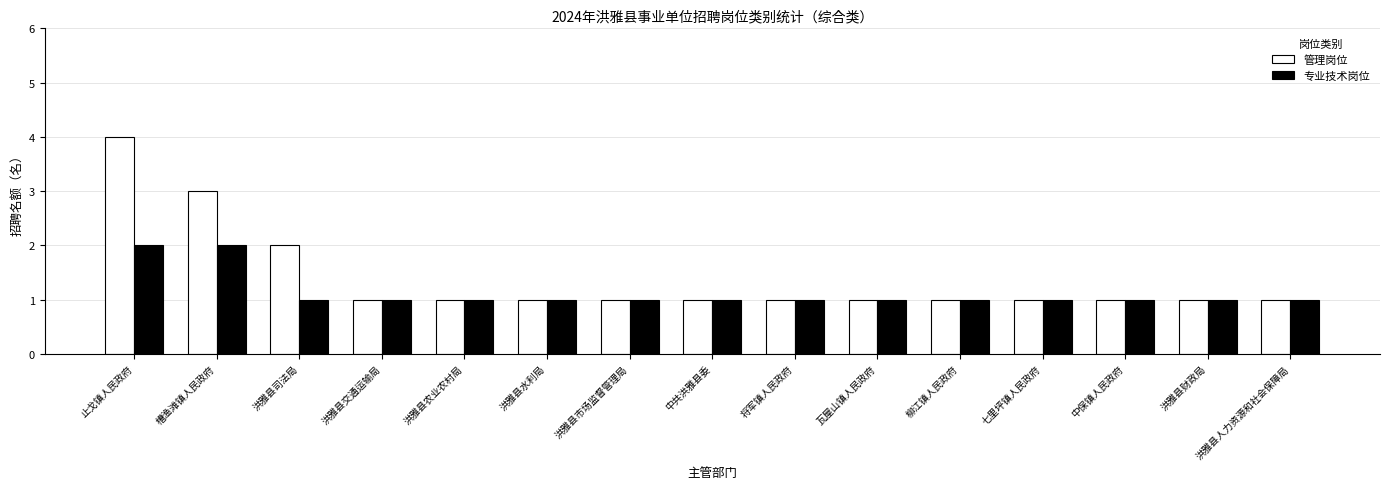

What is the label of the 5th bar from the right?

柳江镇人民政府